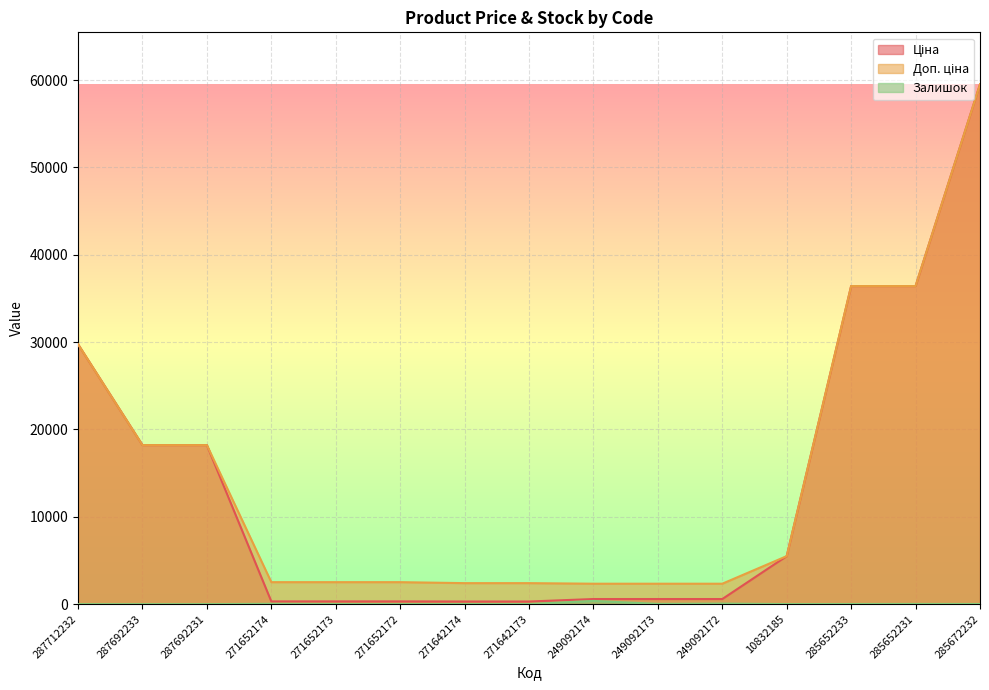

What are all the series names shown in the legend?

Ціна, Доп. ціна, Залишок